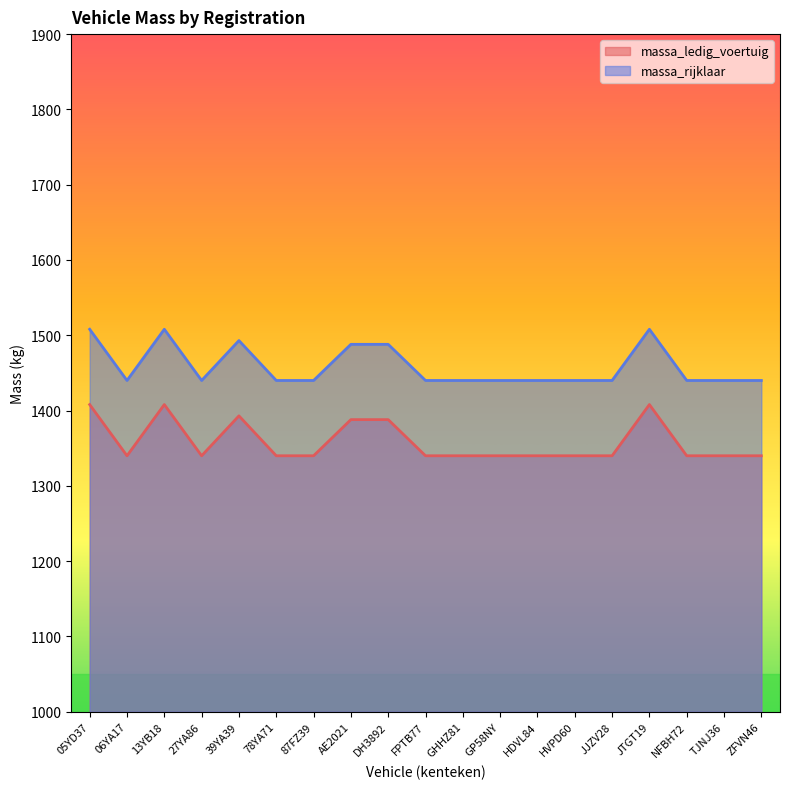

Reading left to right, what are all the values shown in this chart?

massa_ledig_voertuig: 05YD37=1408	06YA17=1340	13YB18=1408	27YA86=1340	39YA39=1393	78YA71=1340	87FZ39=1340	AE2021=1388	DH3892=1388	FPTB77=1340	GHHZ81=1340	GP58NY=1340	HDVL84=1340	HVPD60=1340	JJZV28=1340	JTGT19=1408	NFBH72=1340	TJNJ36=1340	ZFVN46=1340
massa_rijklaar: 05YD37=1508	06YA17=1440	13YB18=1508	27YA86=1440	39YA39=1493	78YA71=1440	87FZ39=1440	AE2021=1488	DH3892=1488	FPTB77=1440	GHHZ81=1440	GP58NY=1440	HDVL84=1440	HVPD60=1440	JJZV28=1440	JTGT19=1508	NFBH72=1440	TJNJ36=1440	ZFVN46=1440